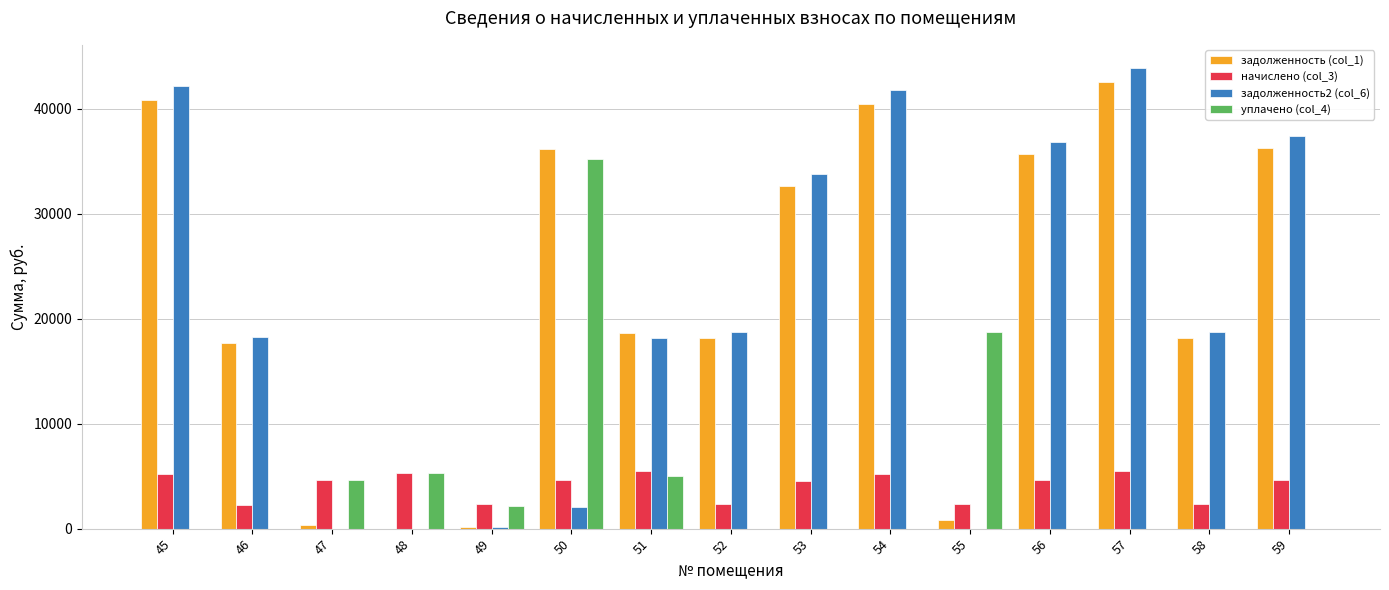

Which category has the highest value in the уплачено (col_4) series?

50